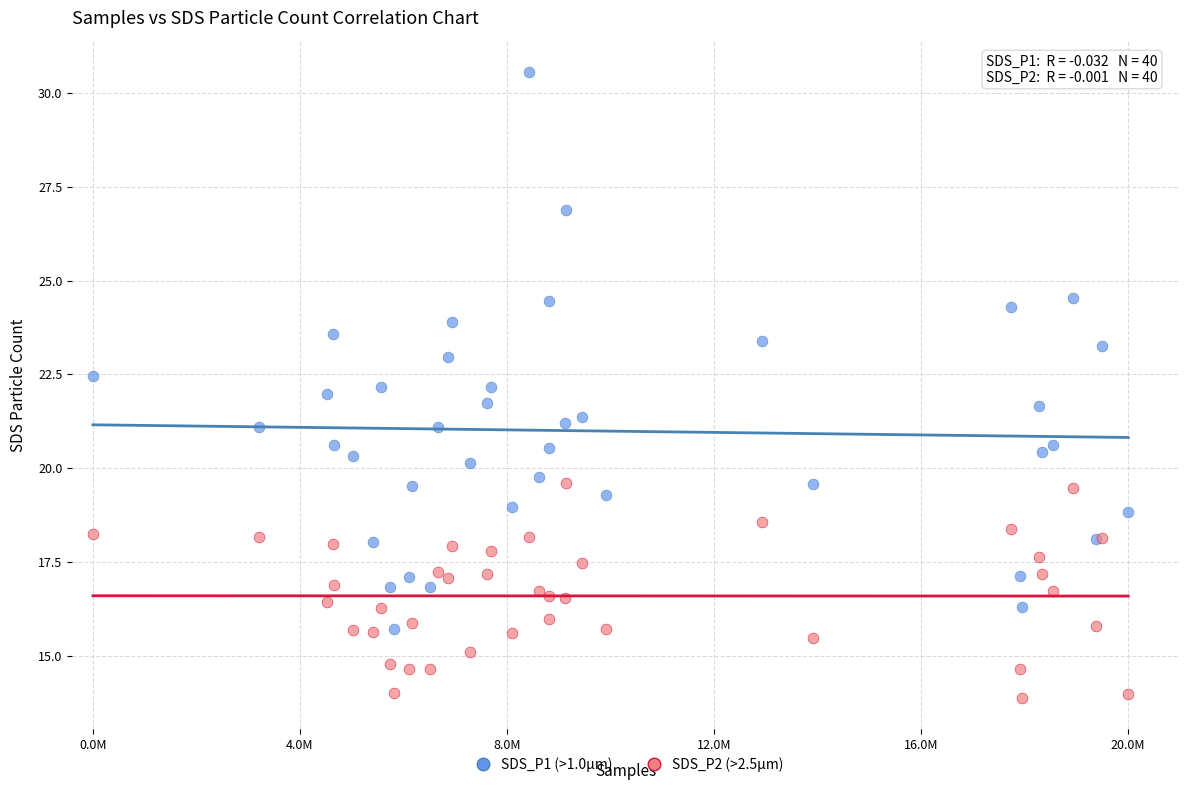

Which series reaches the minimum Y coordinate?

SDS_P2 (>2.5µm)